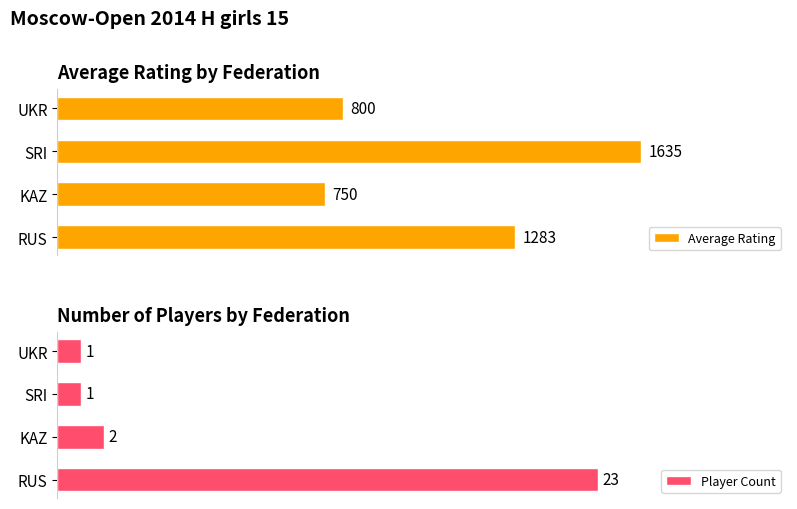

How many values in the Average Rating series are below 1283?

2